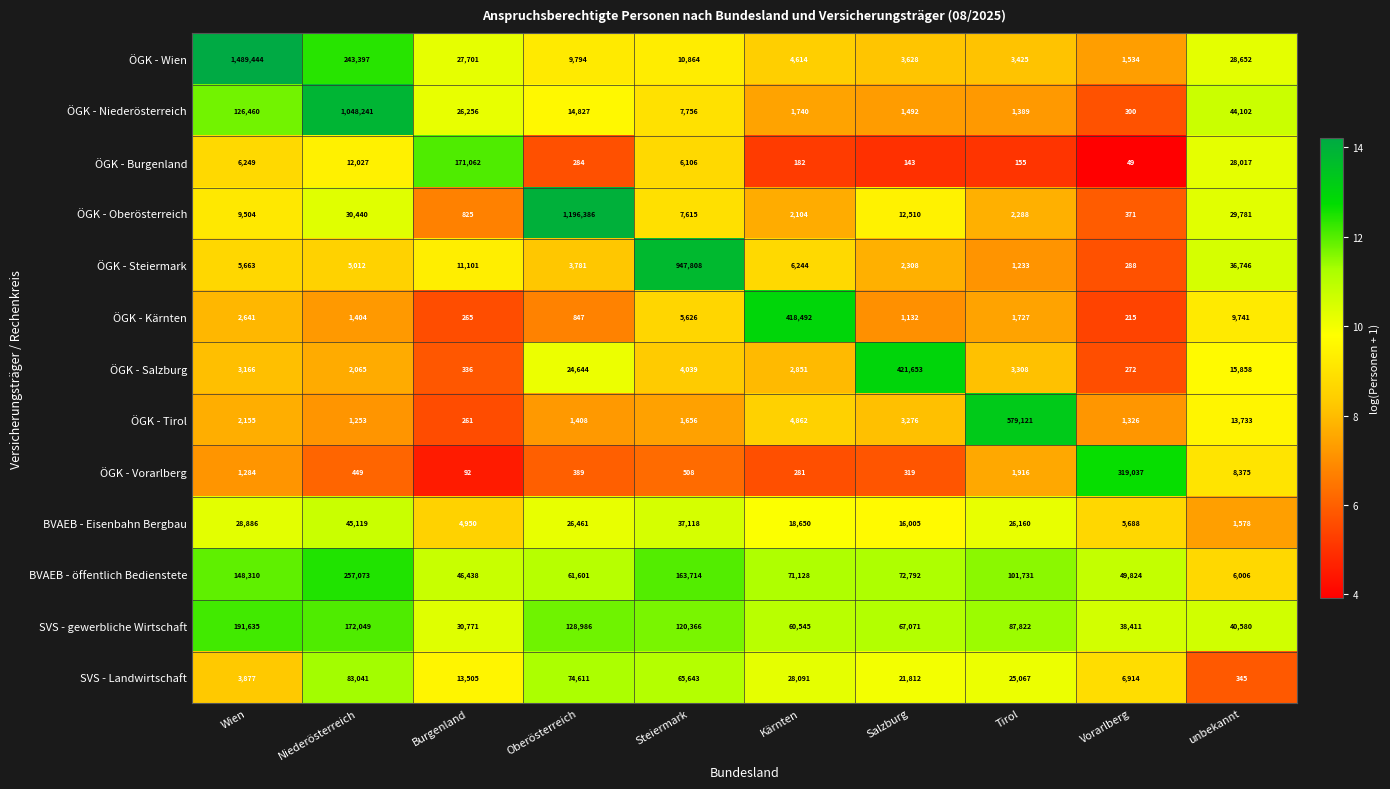

Read the ÖGK - Burgenland value at Oberösterreich, to the nearest 50.

300